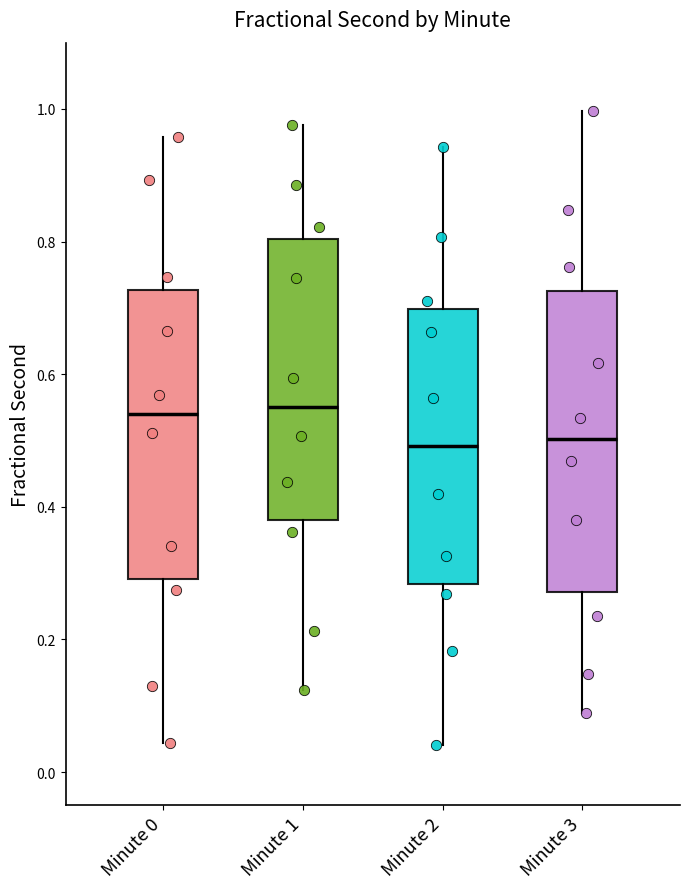

Where is the upper edge of the box for Minute 0 on the y-axis? The values are not printed on the chart, so give them approximately, as read against the axis.

0.72